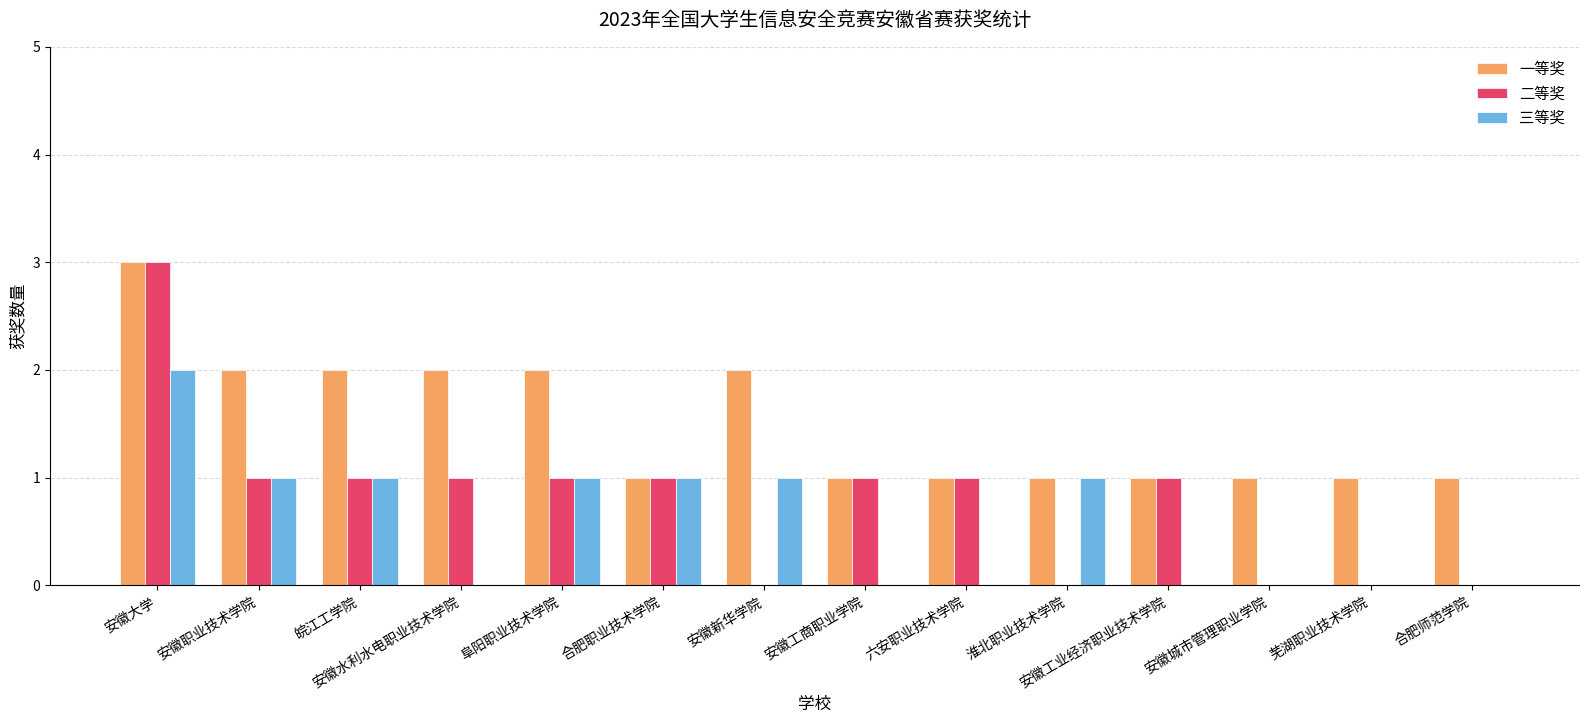

What is the sum of the 三等奖 values at 安徽大学 and 淮北职业技术学院?

3